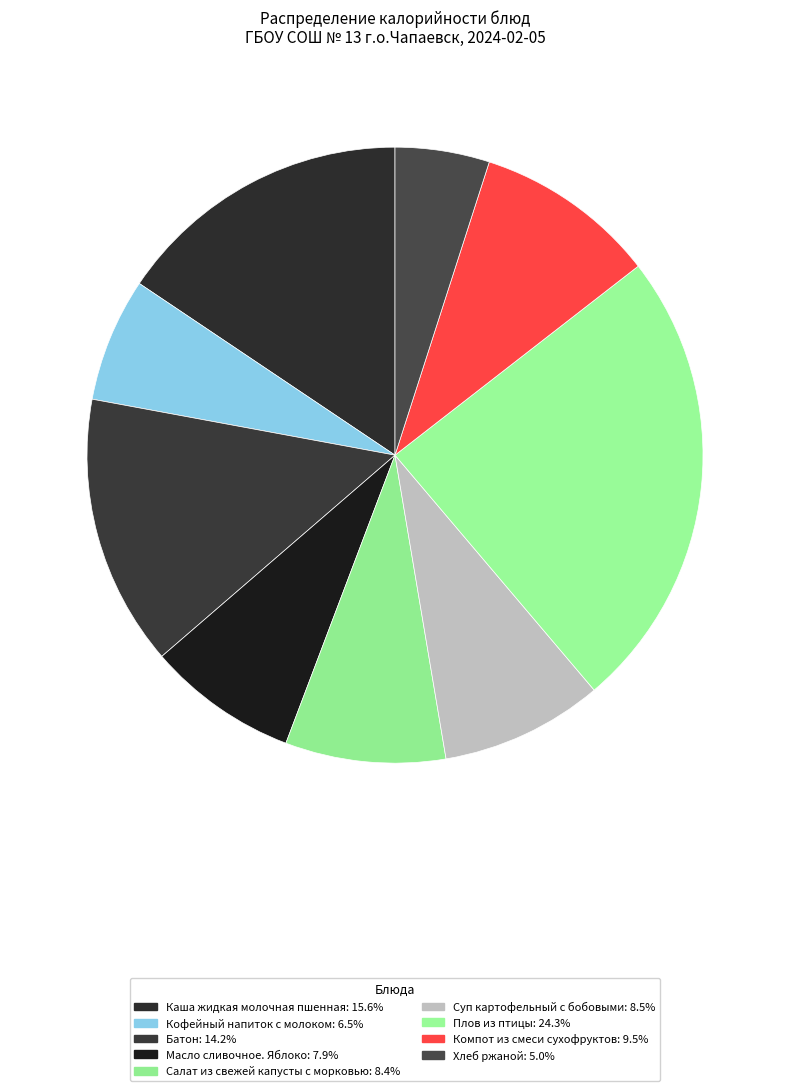

Is it true that Суп картофельный с бобовыми is 22% of the pie?

False